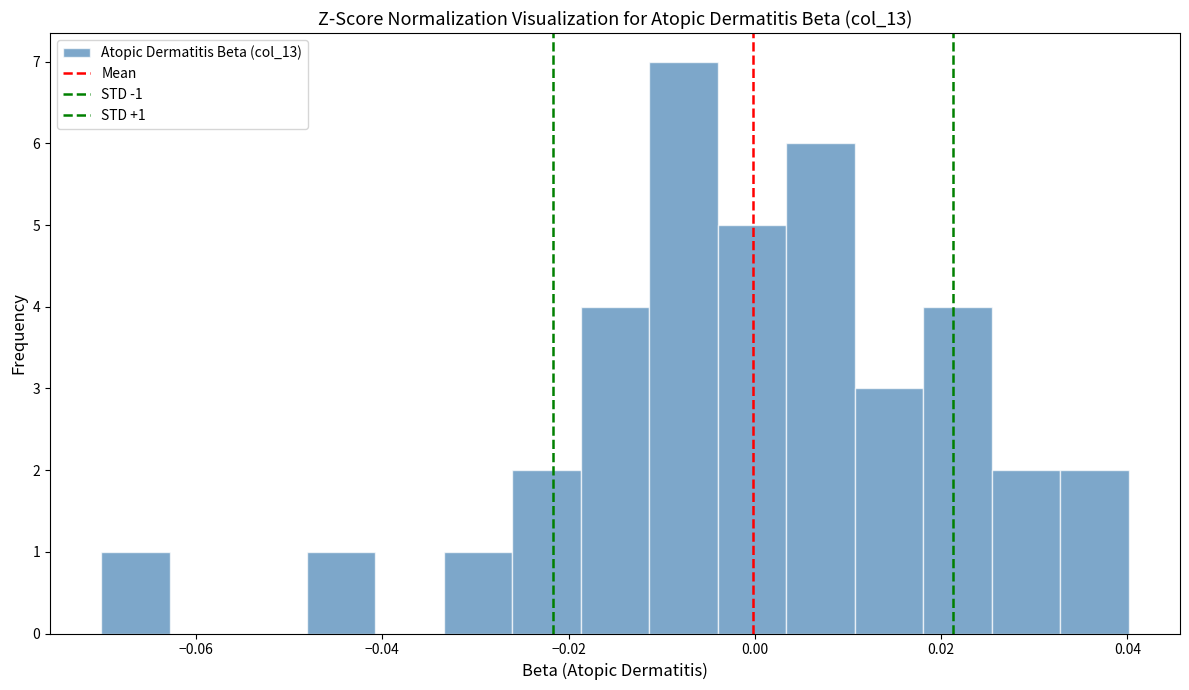

Read against the x-axis, roughly where is the centre of the tallest bar?

-0.008